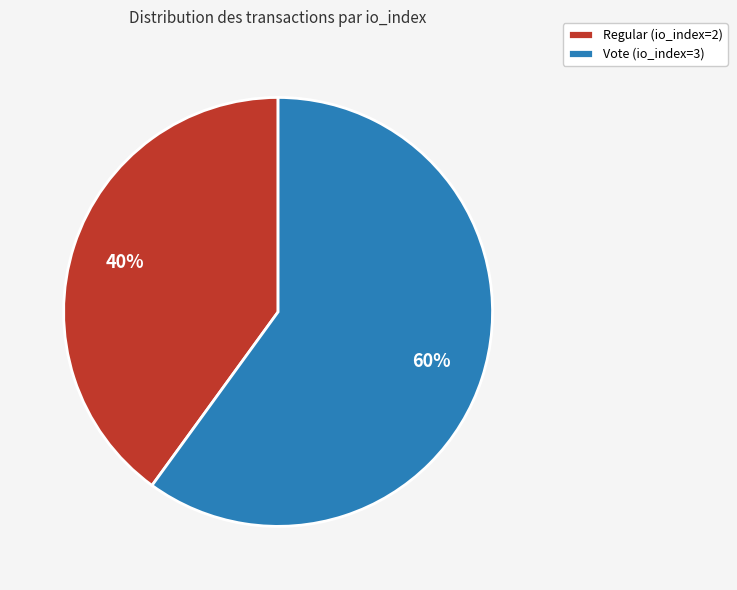

To the nearest percent, what is the average slice percentage?

50%